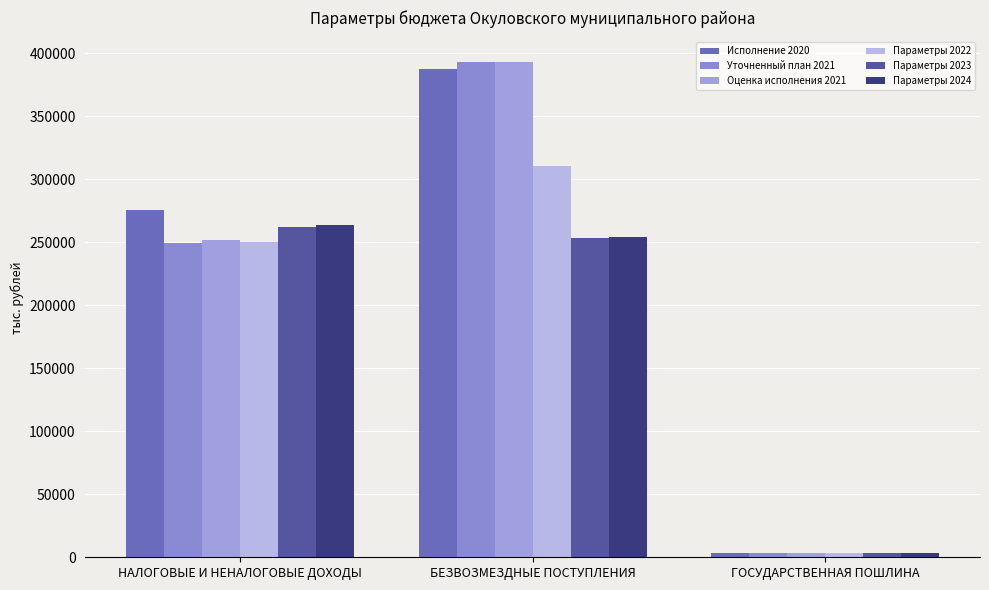

At how many categories does at least one series exceed 384206?

1